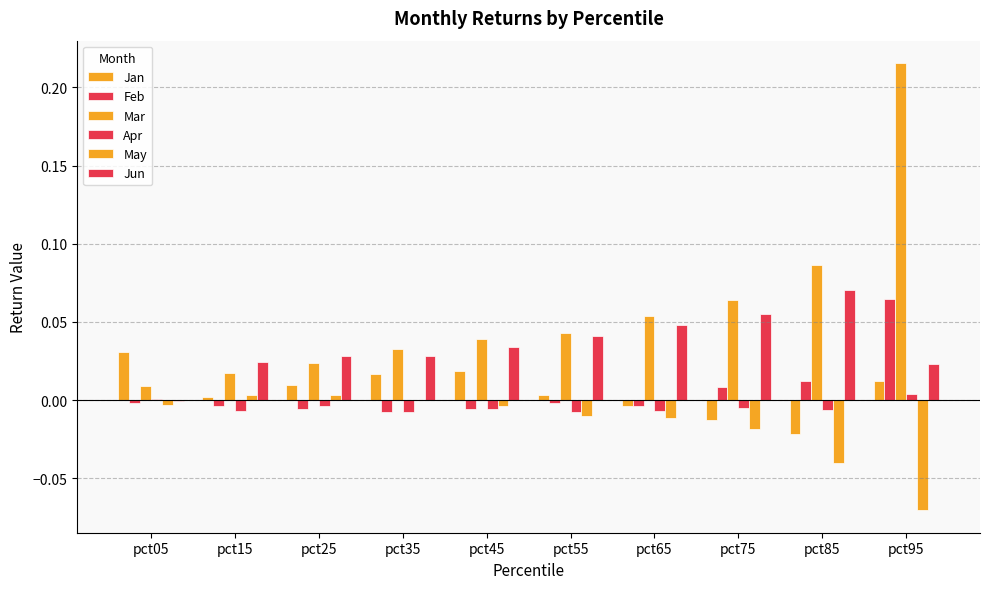

How many groups of bars are there?

10